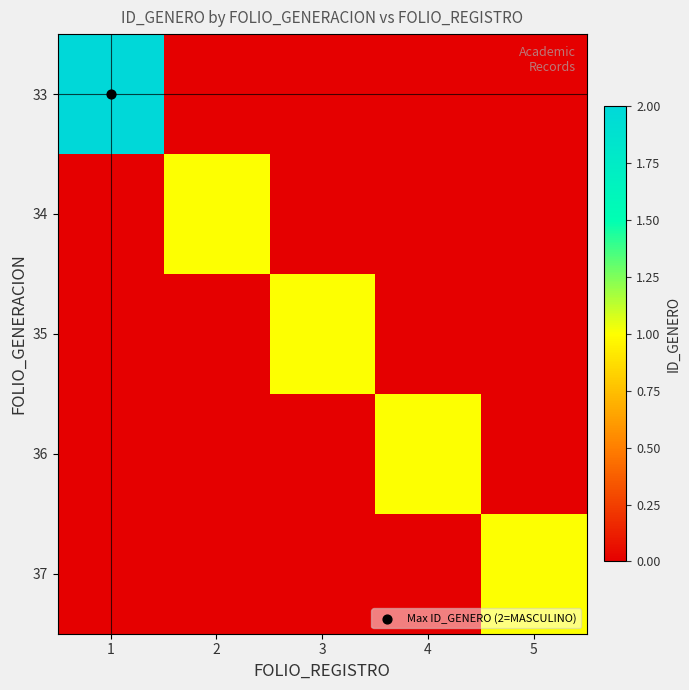

Which series has the largest range (max minus min)?

33